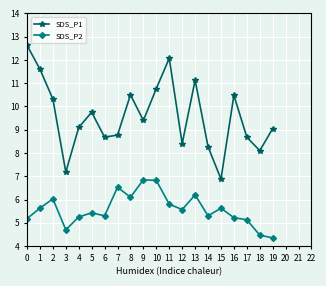

Is this an area chart (filled region under the line)?

No